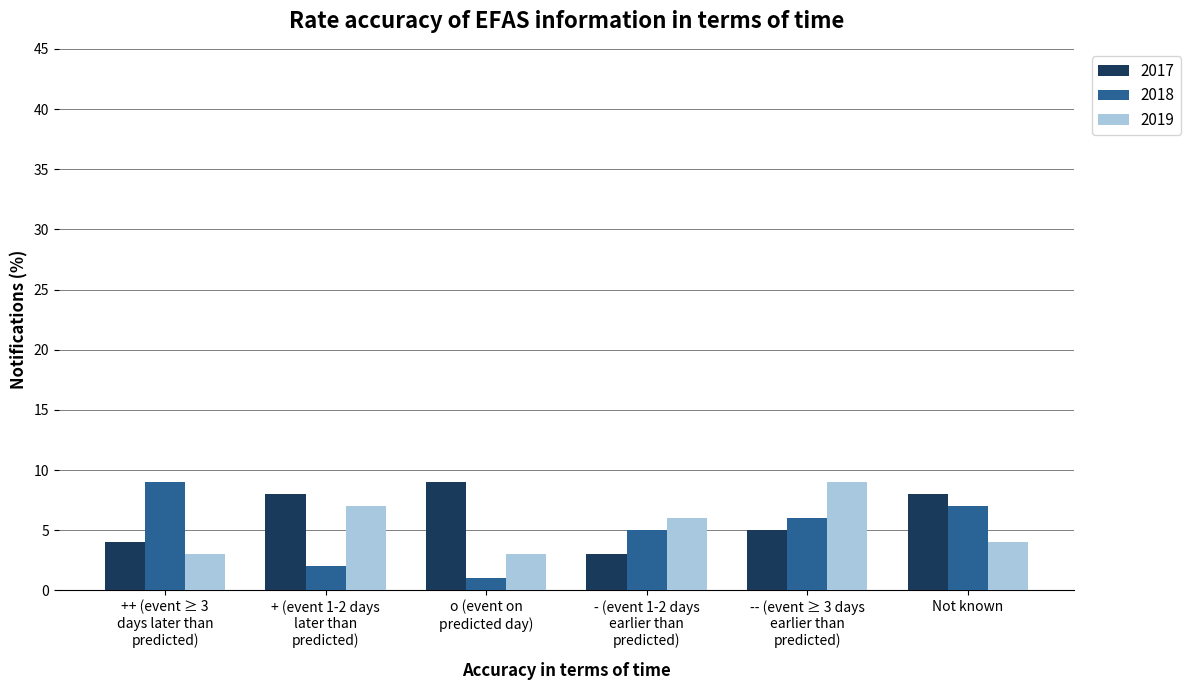

Which series has the largest range (max minus min)?

2018